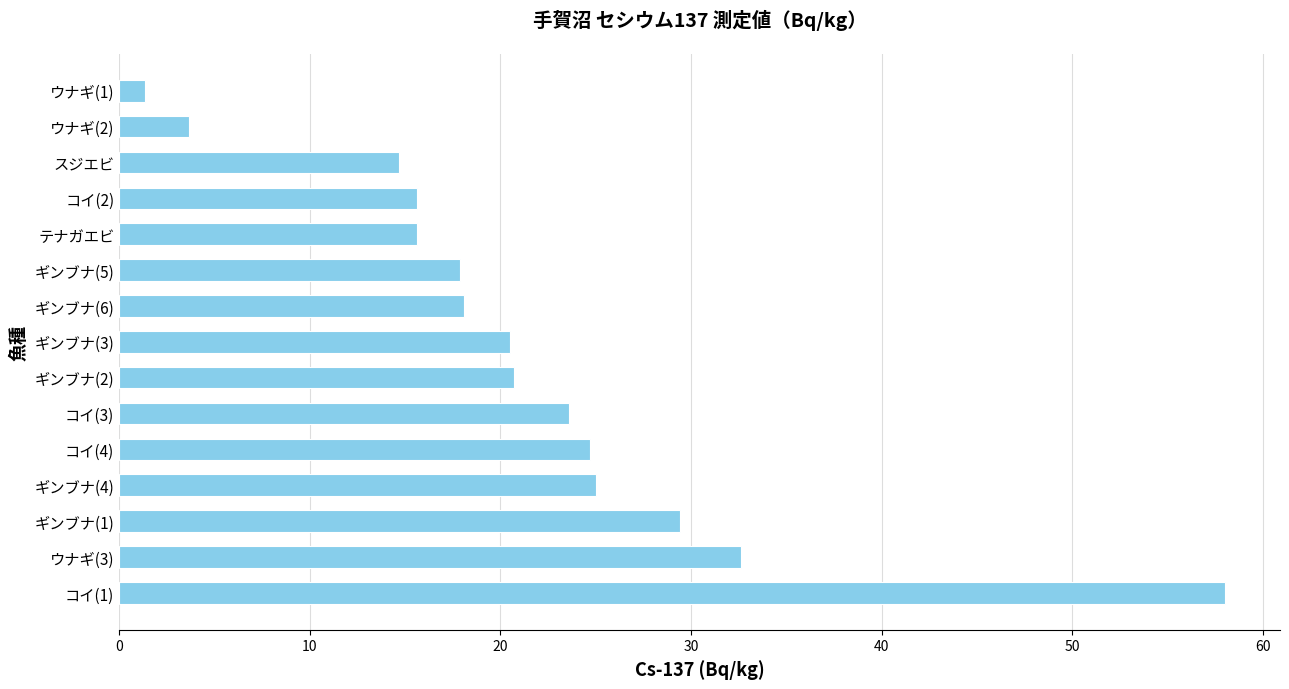

Which has a higher value, ウナギ(2) or ギンブナ(3)?

ギンブナ(3)